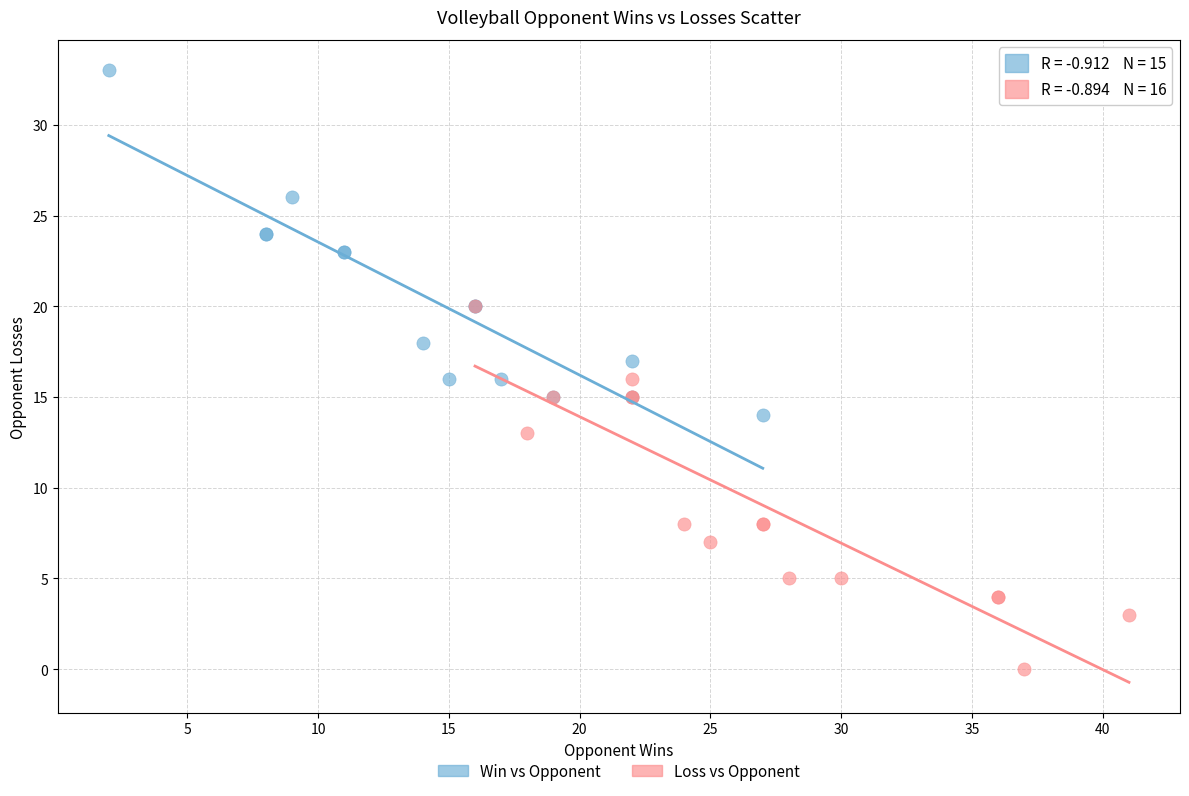

Which series contains the highest Y value?

Win vs Opponent